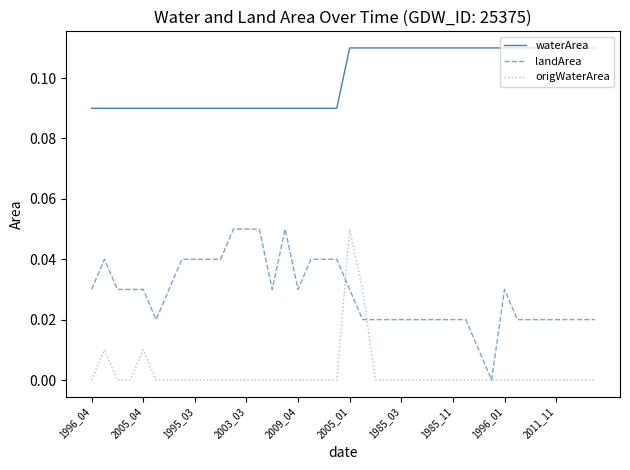

At how many categories does at least one series exceed 0?

40